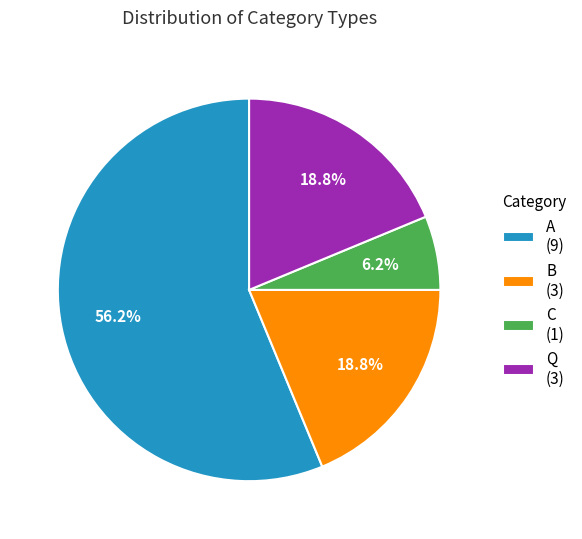

Which slice is the largest?

A